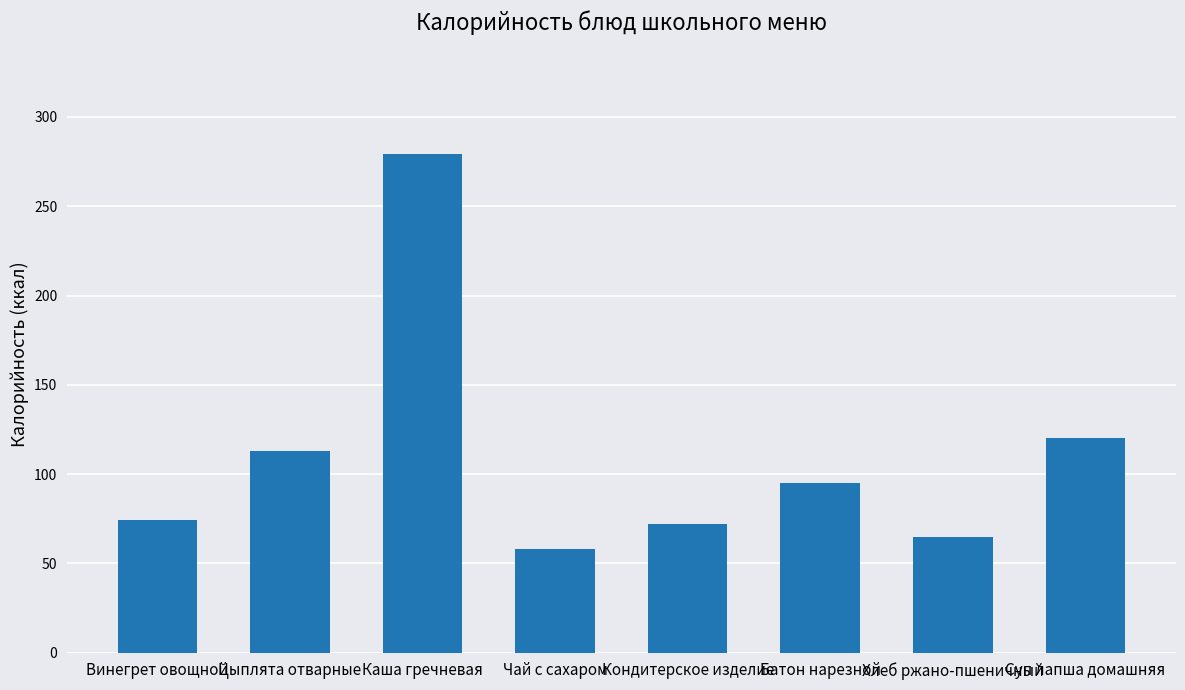

How many data points are less than 95?

4